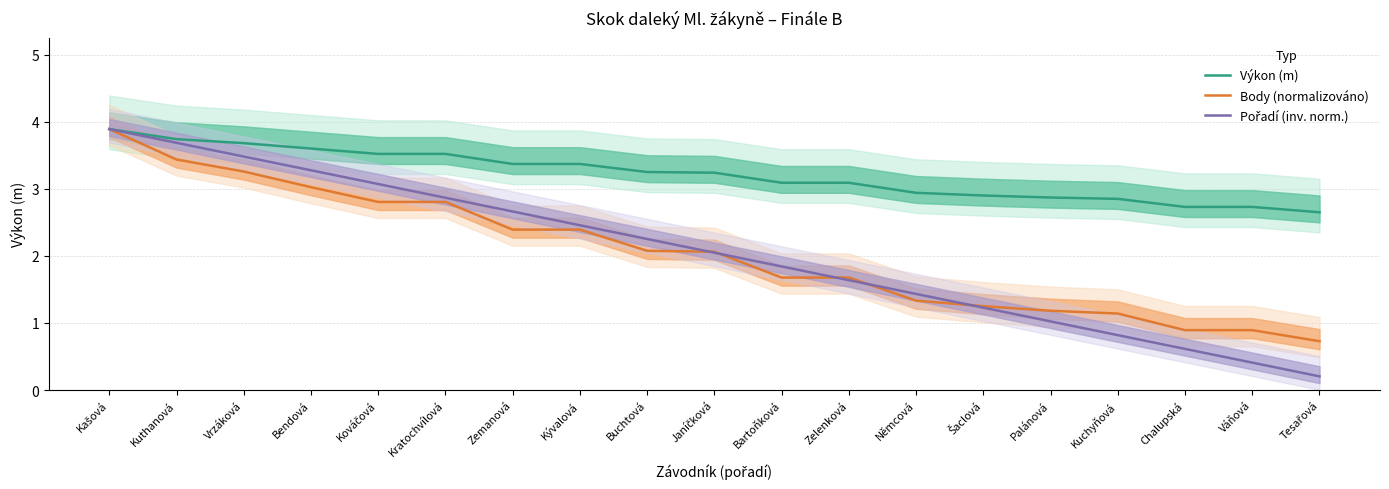

What are all the series names shown in the legend?

Výkon (m), Body (normalizováno), Pořadí (inv. norm.)